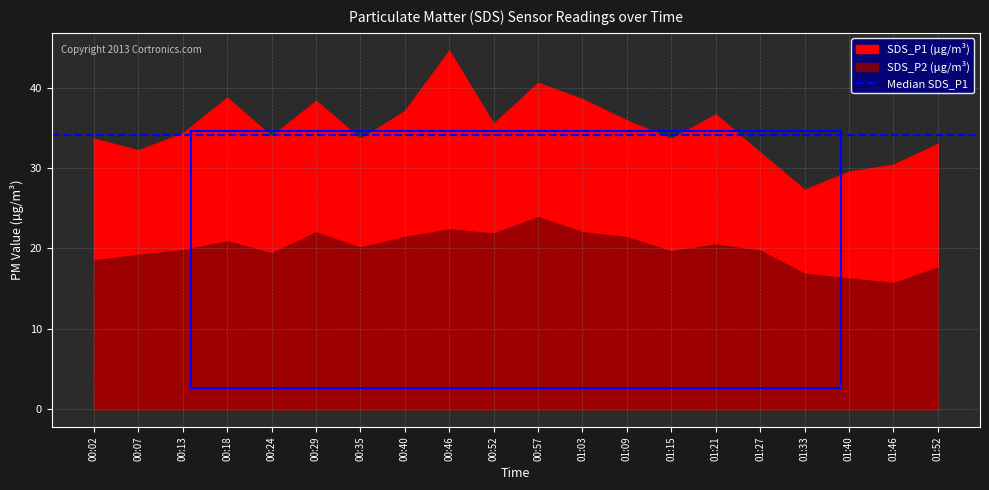

How many categories are shown in the chart?

20